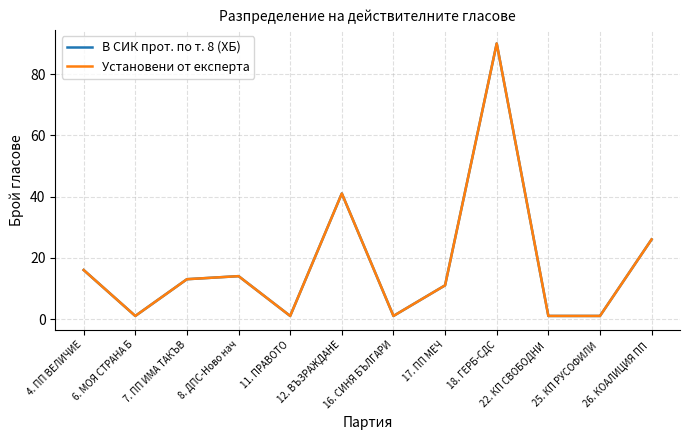

Is this an area chart (filled region under the line)?

No